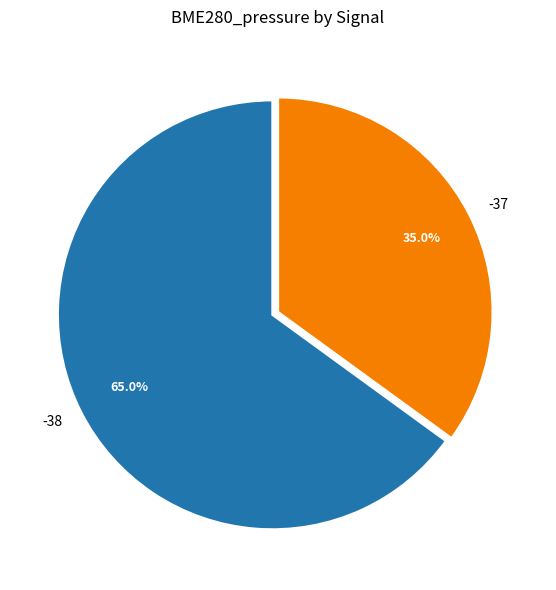

Rank the categories by value from highest to lowest.

-38, -37